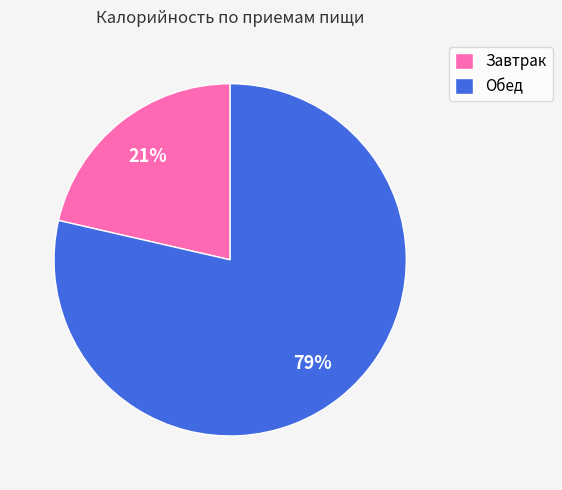

Count the number of slices in the pie.

2